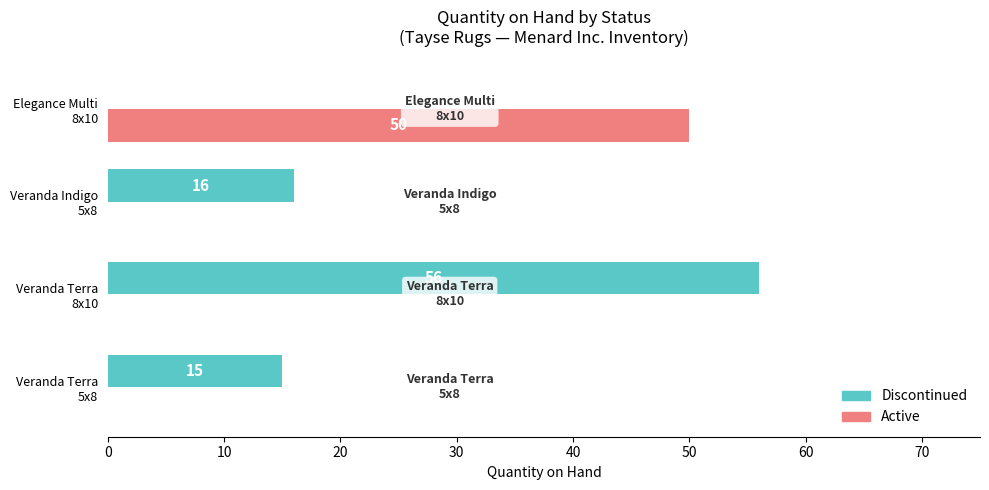

How many series are shown in this chart?

2